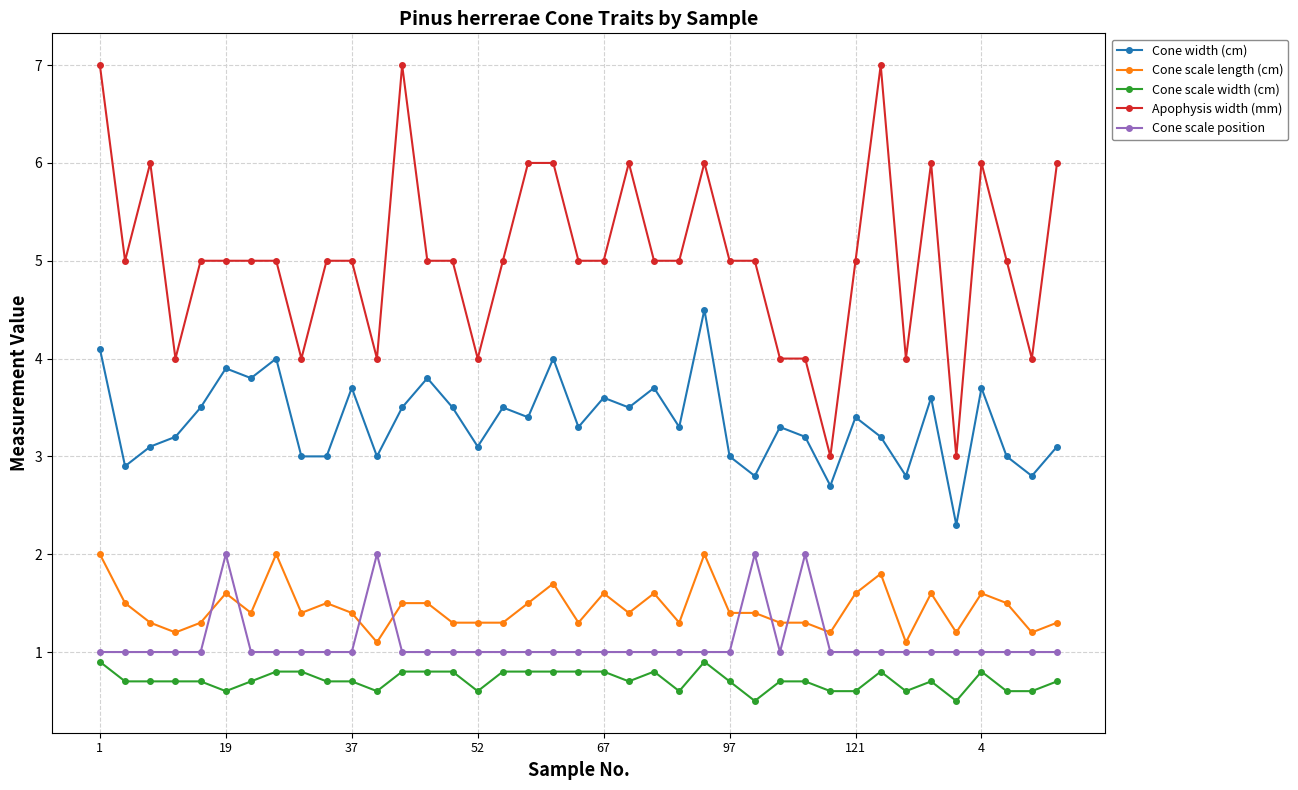

True or false: Cone scale length (cm) and Cone width (cm) intersect in this chart.

False